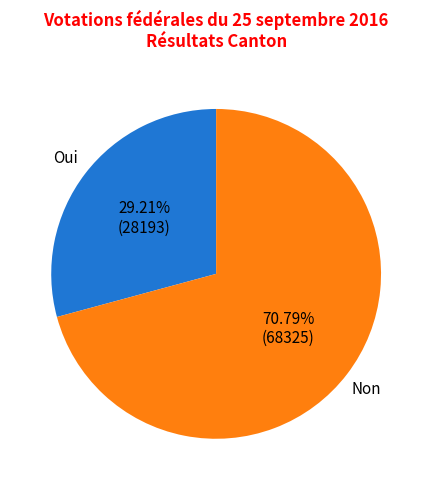

Rank the categories by value from lowest to highest.

Oui, Non